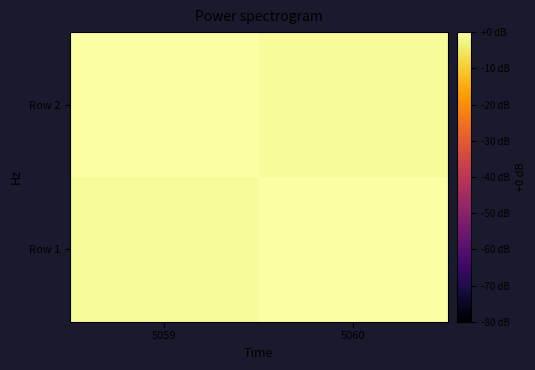

At which category is the sum across all series the highest?

5059